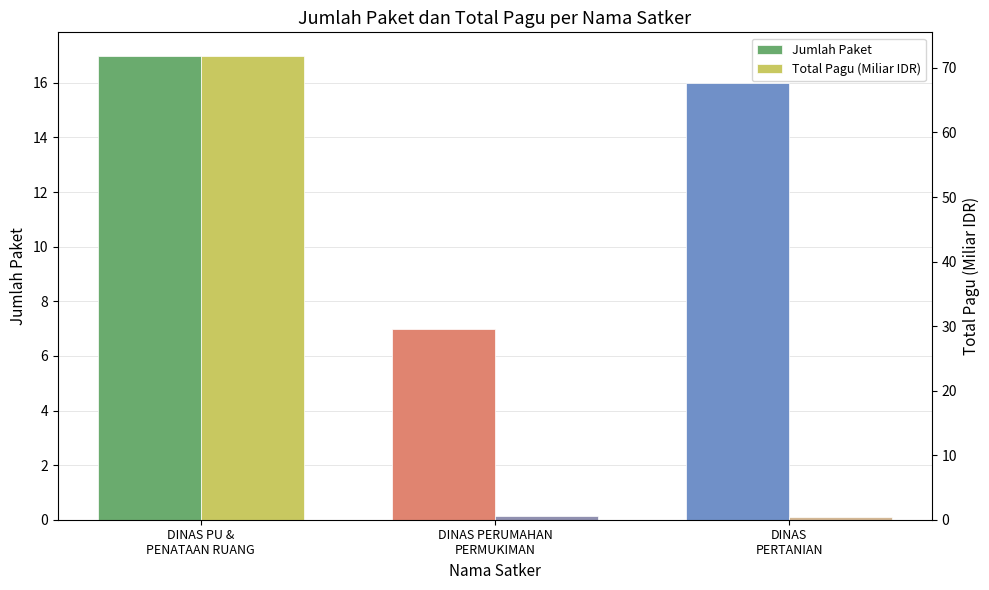

Reading left to right, what are all the values shown in this chart?

Jumlah Paket: 17.0	7.0	16.0
Total Pagu (Miliar IDR): 71.9	0.5	0.4